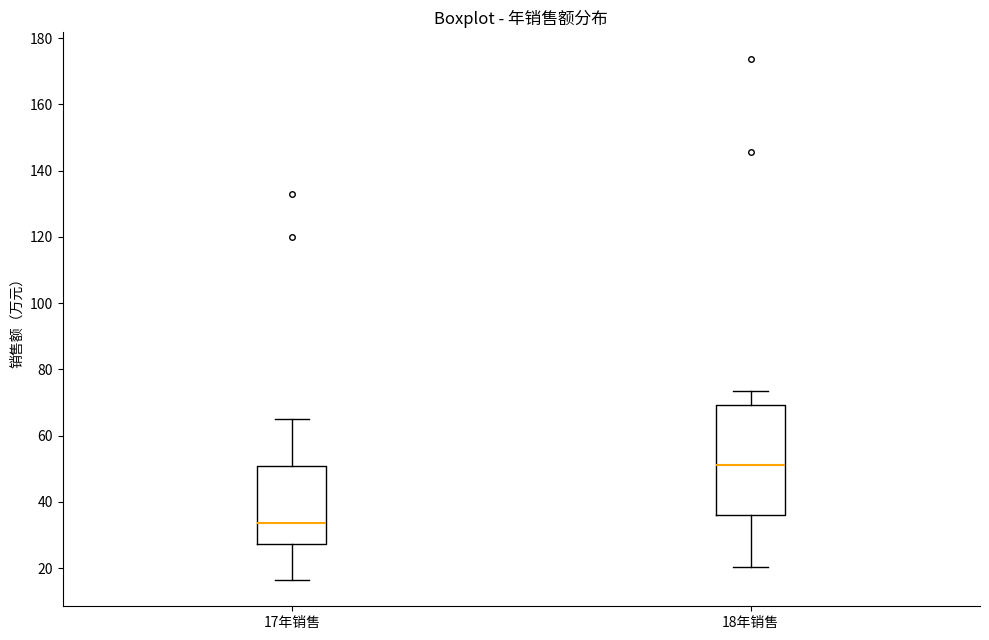

Reading left to right, transcribe this box plot: for each box, give where its median line is, the range the box spans, and where its two whiskers end, as read against the y-axis. The values are not printed on the chart, so give them approximately, as read against the axis.

17年销售: median 34, box 28 to 50, whiskers 16 to 66
18年销售: median 52, box 36 to 70, whiskers 20 to 74